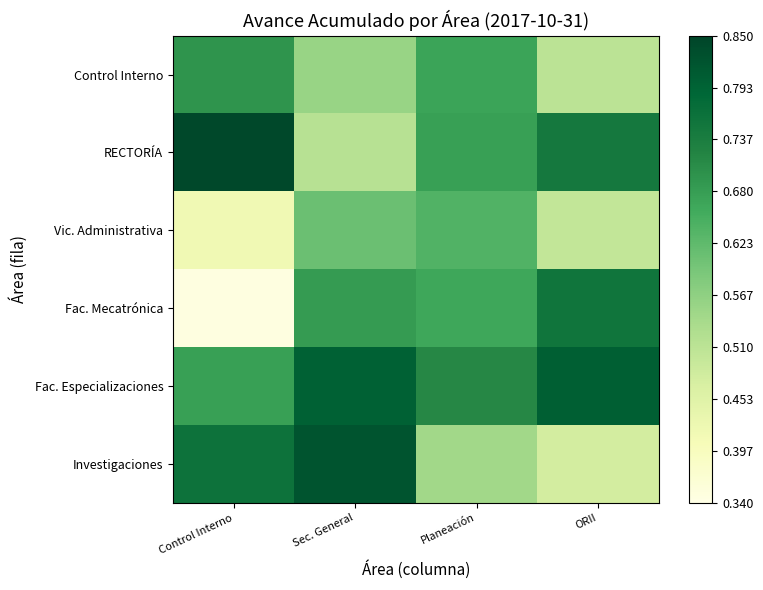

Reading left to right, transcribe all the data shown in this chart.

Control Interno: Control Interno=0.7	Sec. General=0.6	Planeación=0.7	ORII=0.5
RECTORÍA: Control Interno=0.8	Sec. General=0.5	Planeación=0.7	ORII=0.7
Vic. Administrativa: Control Interno=0.4	Sec. General=0.6	Planeación=0.6	ORII=0.5
Fac. Mecatrónica: Control Interno=0.3	Sec. General=0.7	Planeación=0.7	ORII=0.8
Fac. Especializaciones: Control Interno=0.7	Sec. General=0.8	Planeación=0.7	ORII=0.8
Investigaciones: Control Interno=0.8	Sec. General=0.8	Planeación=0.5	ORII=0.5